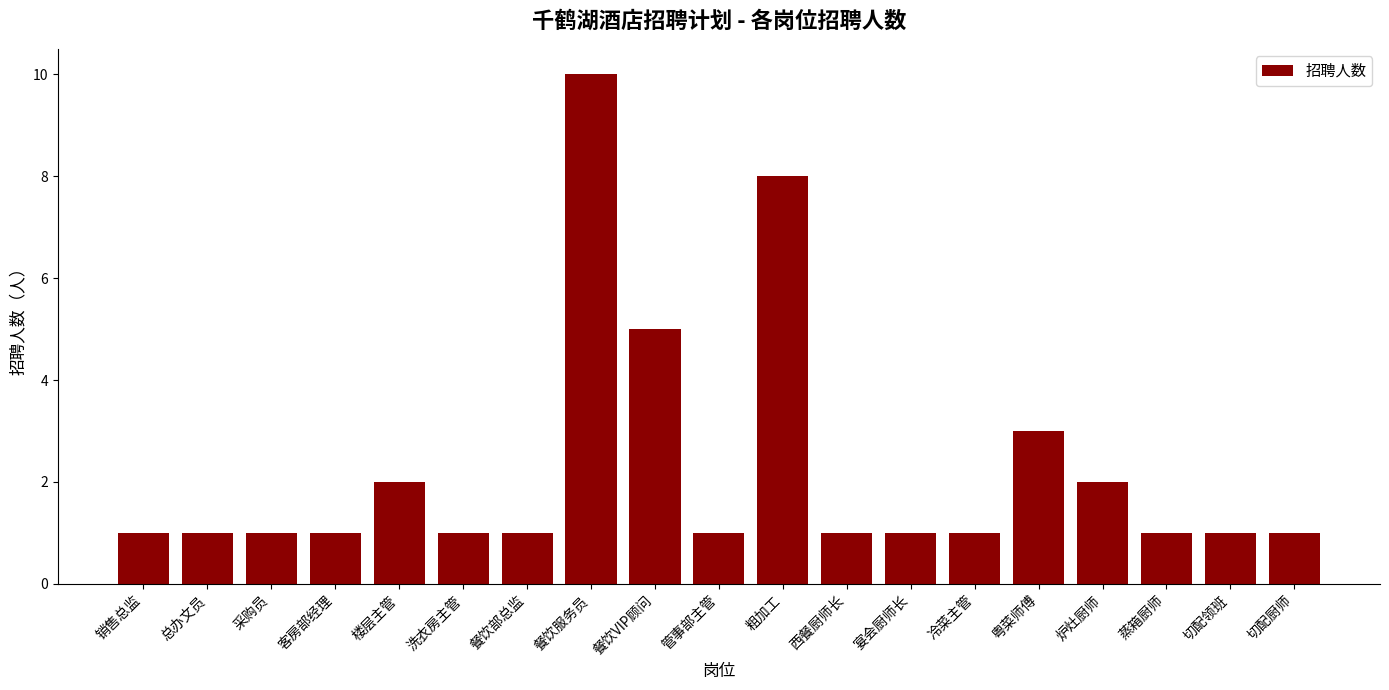

Where is the data nearest to the value 5?

餐饮VIP顾问